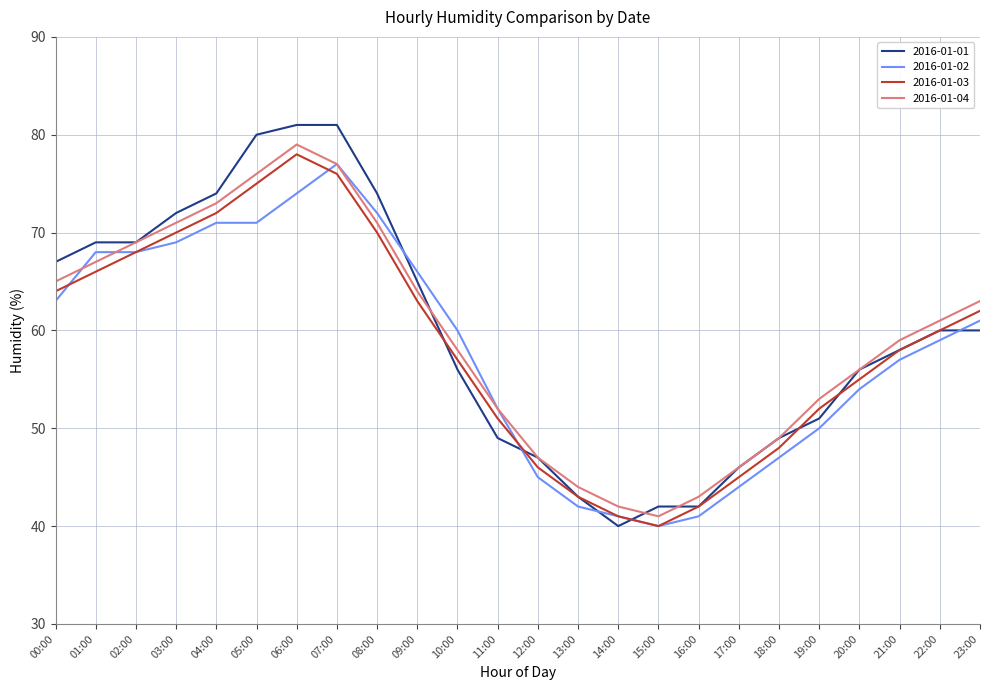

What is the maximum value for 2016-01-01?

81